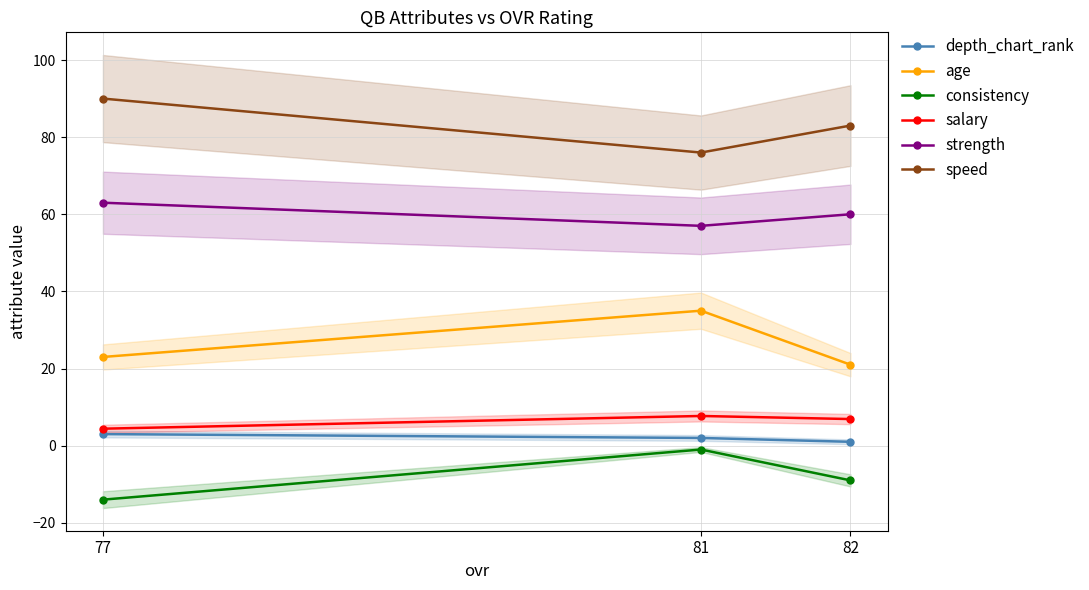

Reading left to right, extract all data points from this chart.

depth_chart_rank: 82=1.0	81=2.0	77=3.0
age: 82=21.0	81=35.0	77=23.0
consistency: 82=-9.0	81=-1.0	77=-14.0
salary: 82=6.9	81=7.7	77=4.4
strength: 82=60.0	81=57.0	77=63.0
speed: 82=83.0	81=76.0	77=90.0